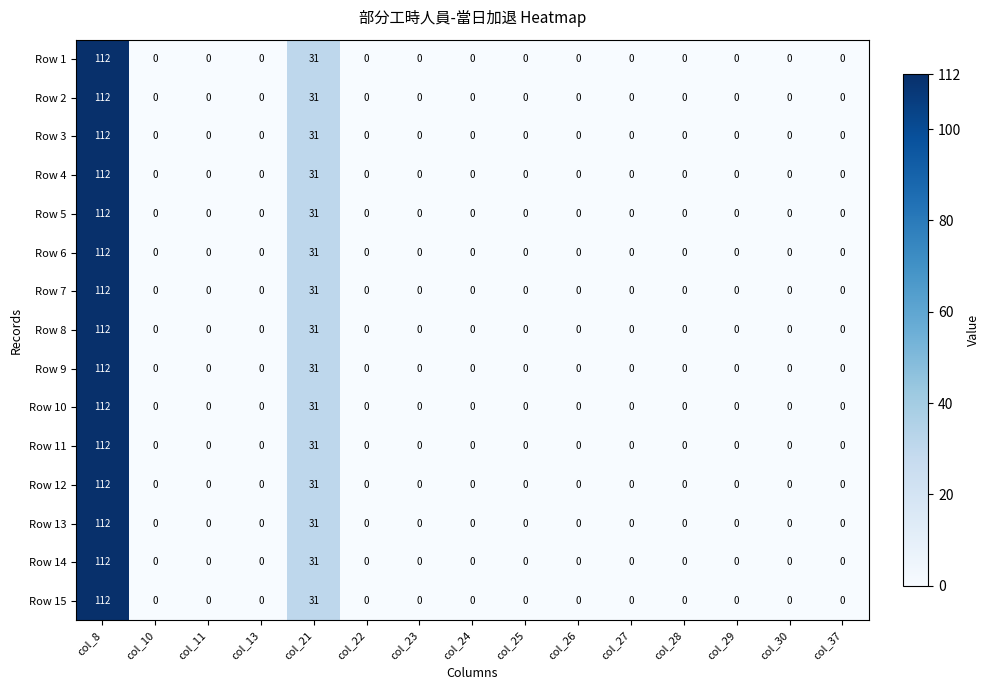

At which category is the sum across all series the highest?

col_8